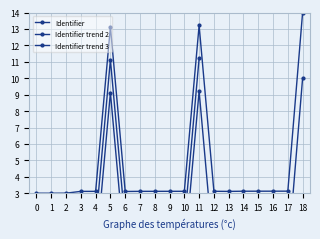

What is the sum of all values?

89.9